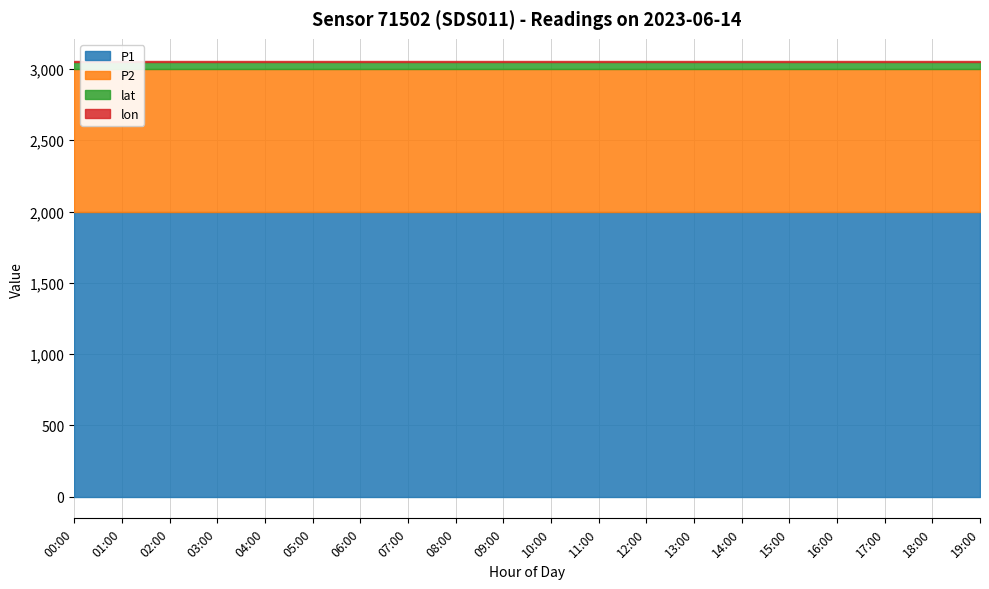

What is the label of the 15th point from the right?

05:00